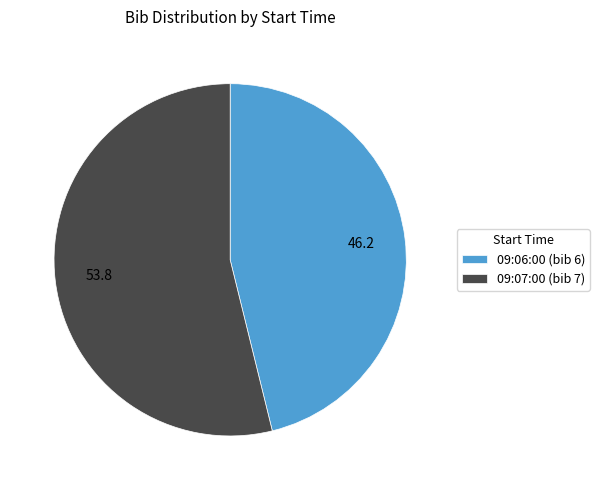

Count the number of slices in the pie.

2